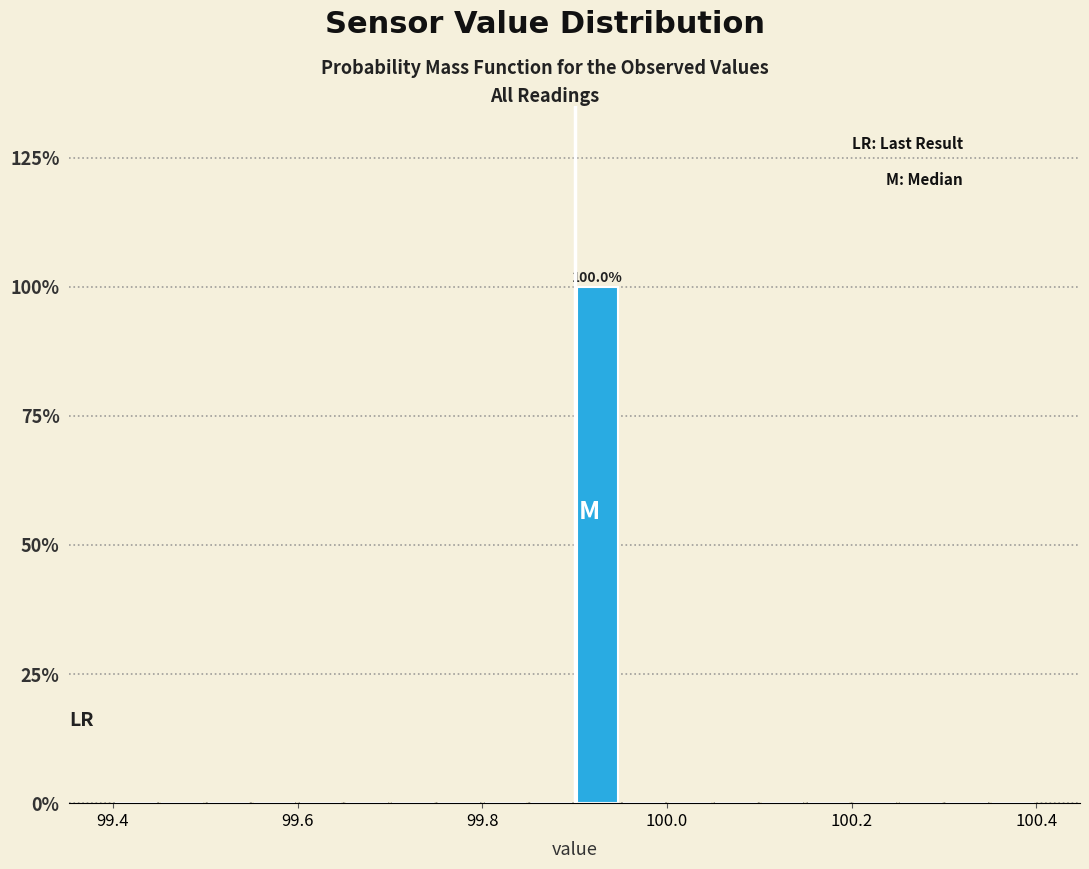

Around what value on the x-axis is the tallest bar? Give the approximate position of its centre, as read against the axis.

99.92